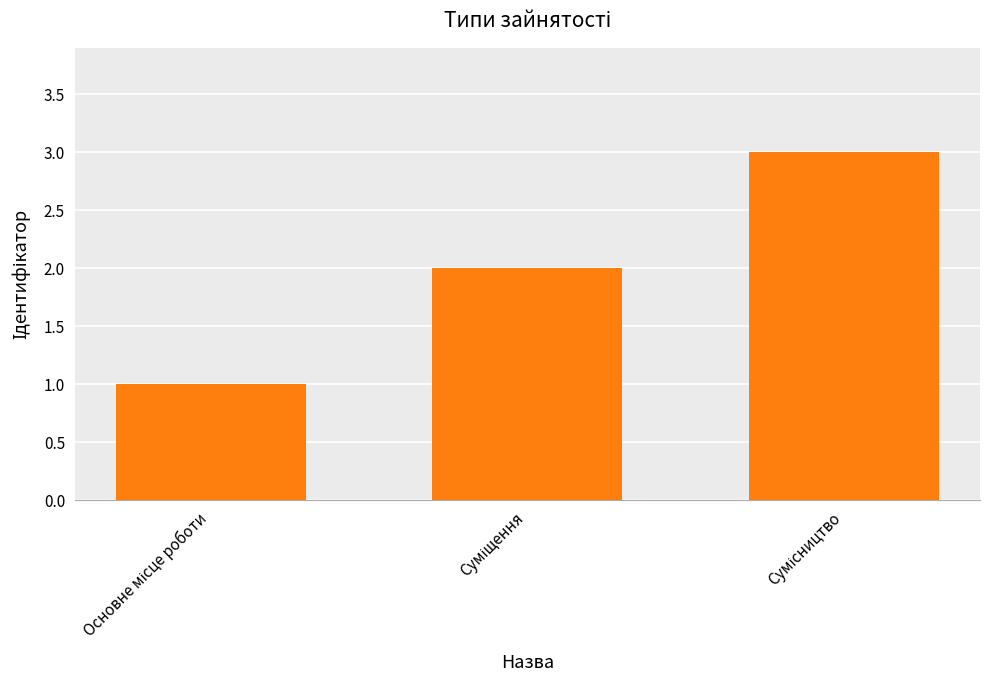

Does the chart contain stacked bars?

No